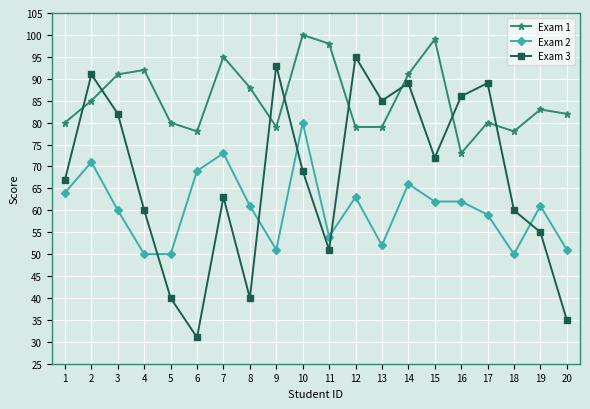

What is the lowest value of the Exam 1 series?

73